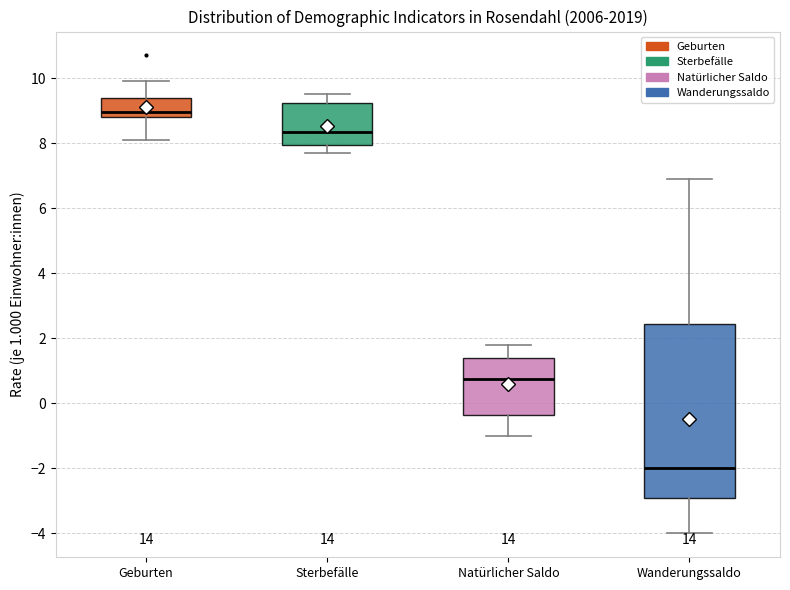

Which box is the tallest, from its lower edge to its upper edge?

Wanderungssaldo